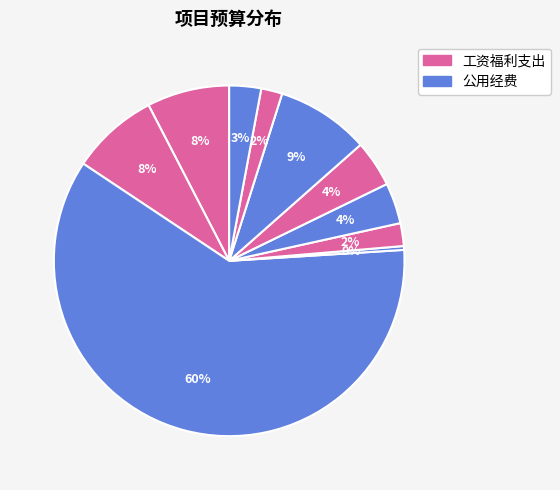

How many slices are in this pie chart?

10